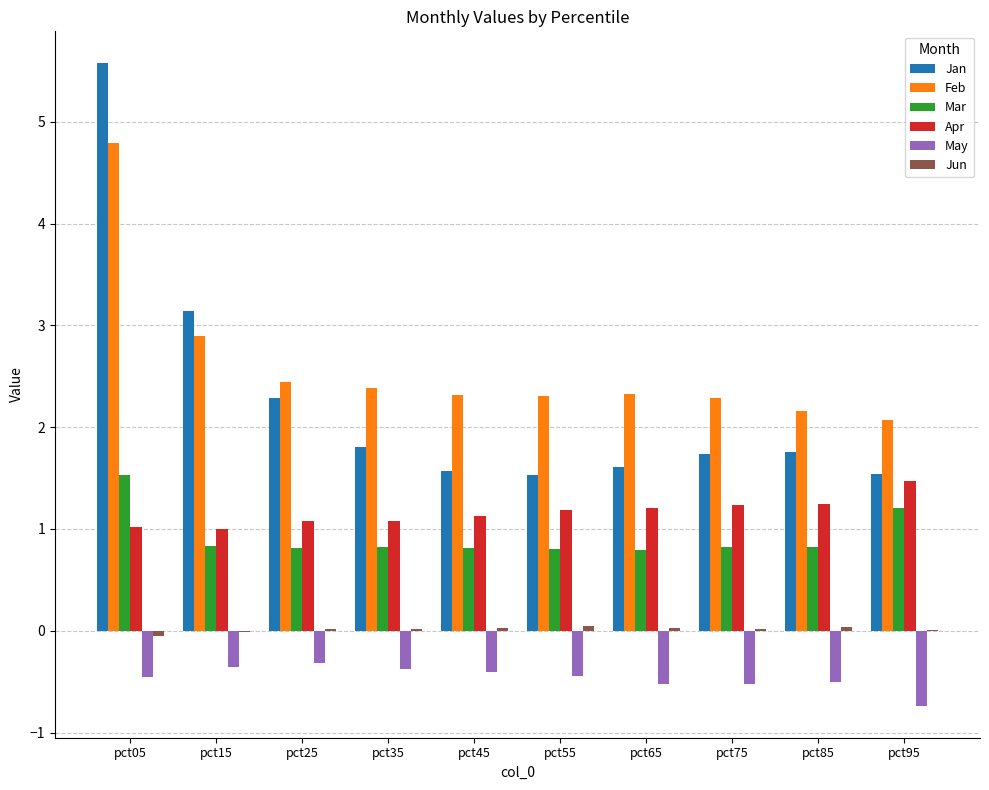

What is the maximum value for Mar?

1.5